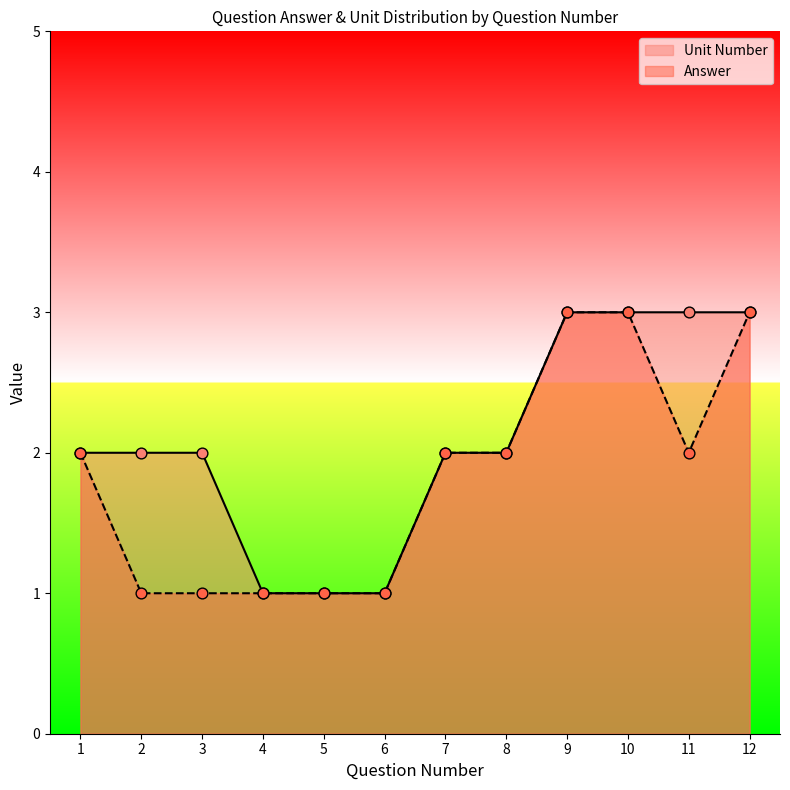

What is the total value across all series at 2?

3